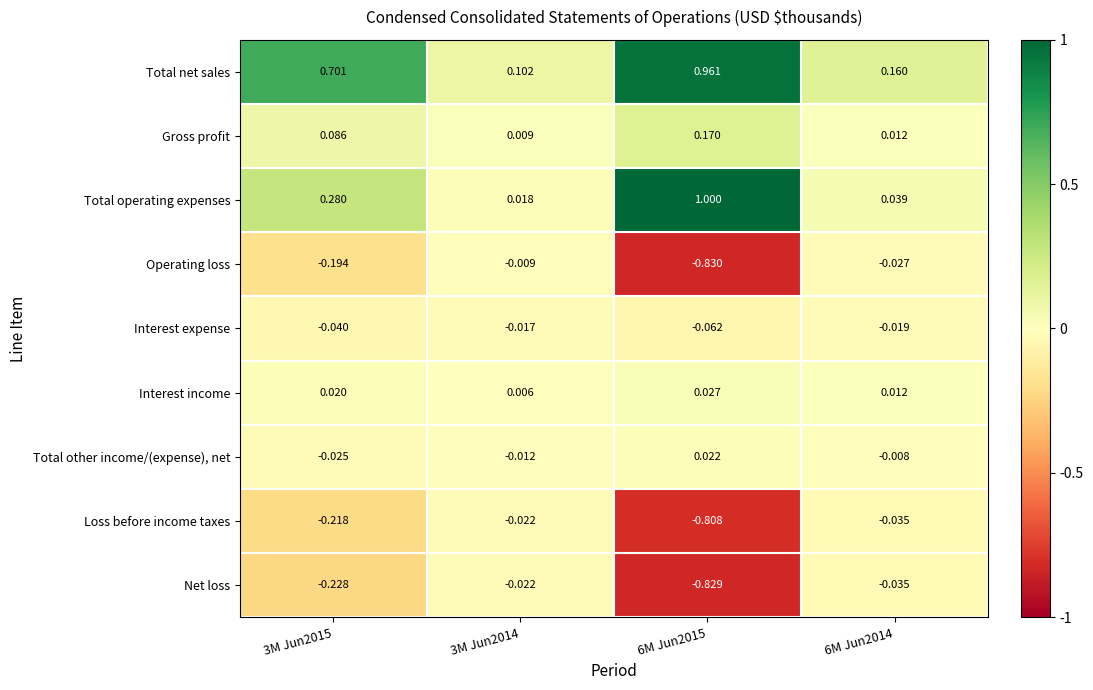

Which category has the lowest value across all series?

6M Jun2015